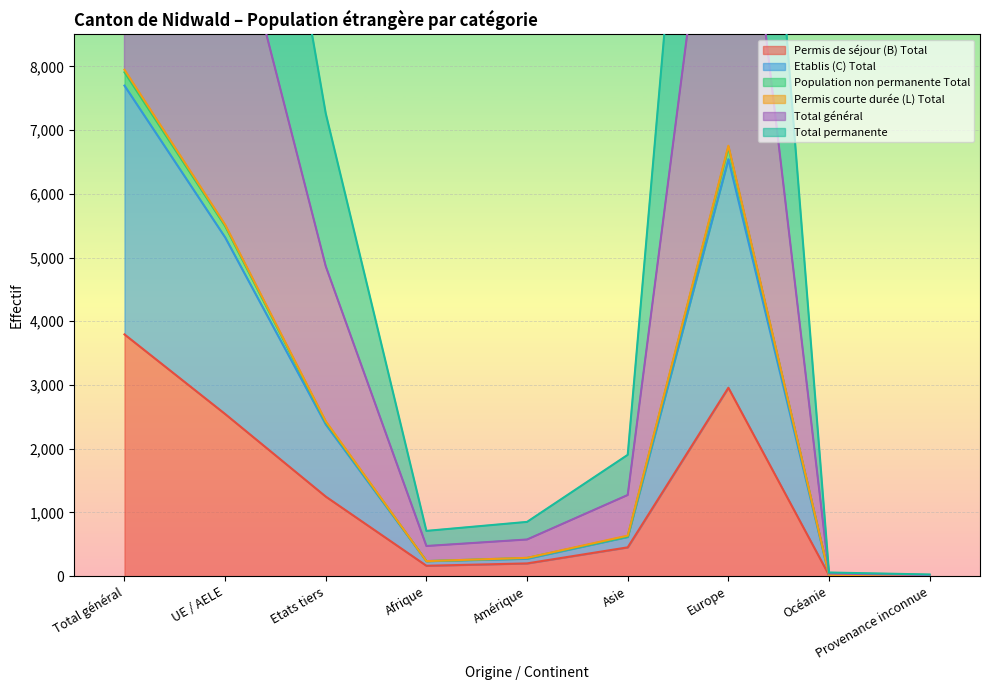

The value of Permis de séjour (B) Total at Total général is 3794. True or false?

True